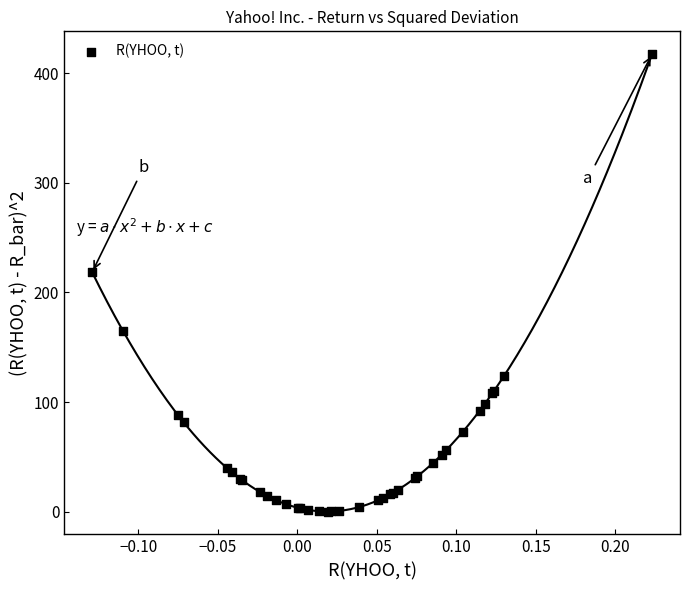

What Y value in the scatter plot is closest to 208?

218.5